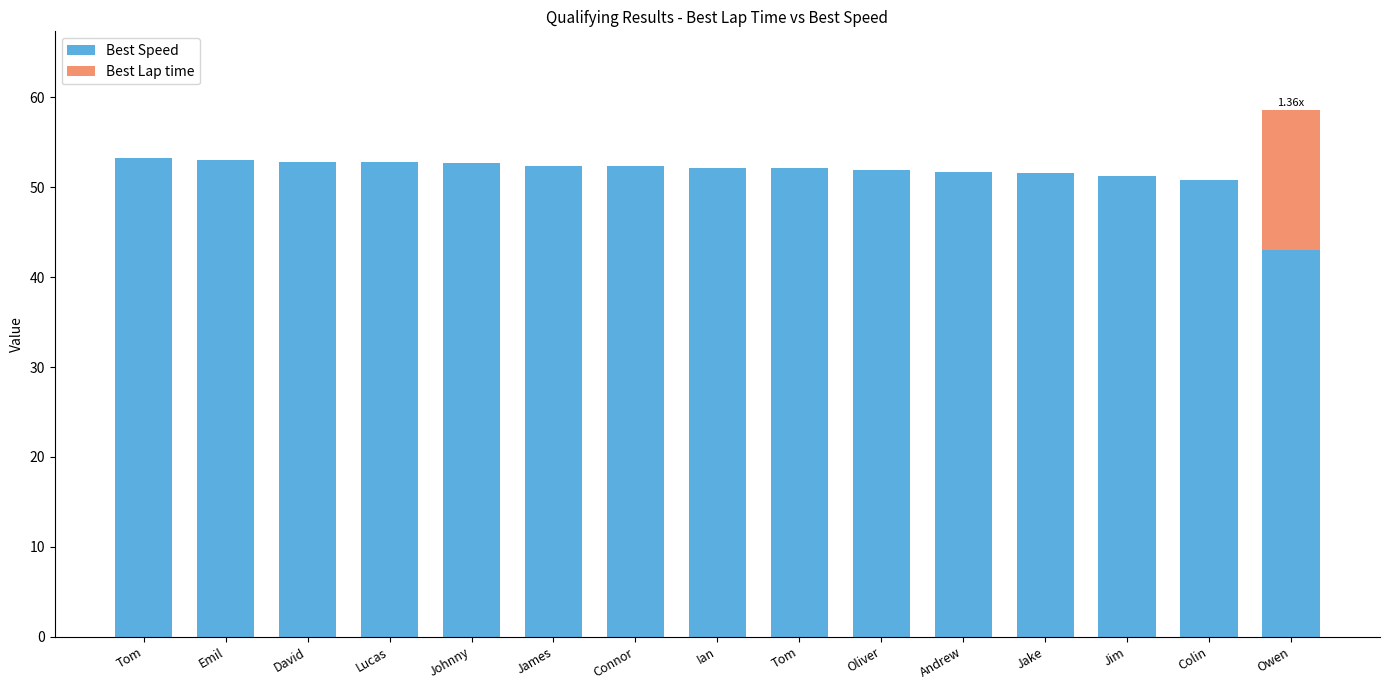

How many data points does each series have?

15